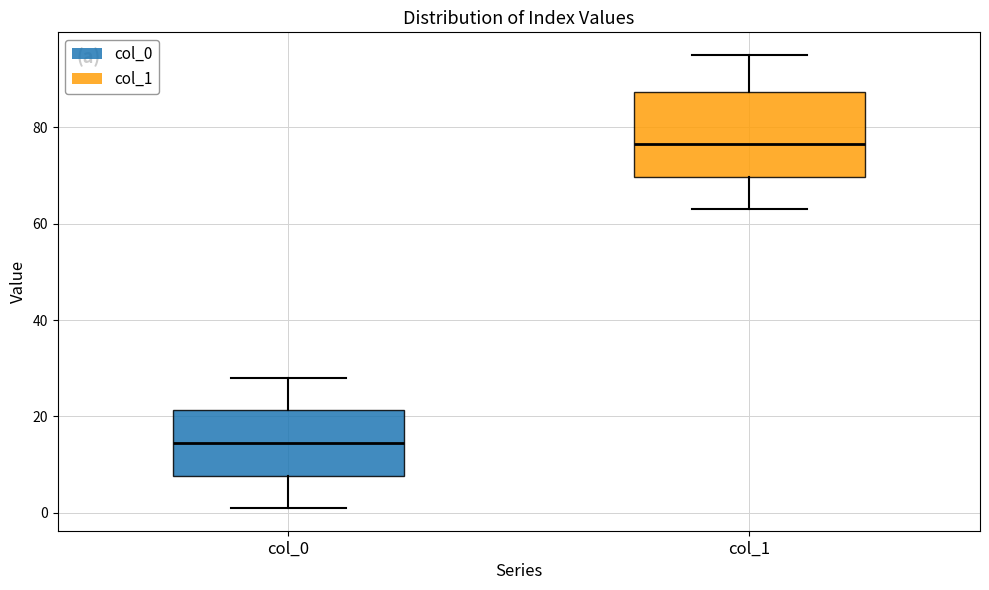

Reading left to right, read every box against the y-axis: the position of its median line, the range the box covers, and the ends of its whiskers. The values are not printed on the chart, so give them approximately, as read against the axis.

col_0: median 14, box 8 to 22, whiskers 2 to 28
col_1: median 76, box 70 to 88, whiskers 64 to 96